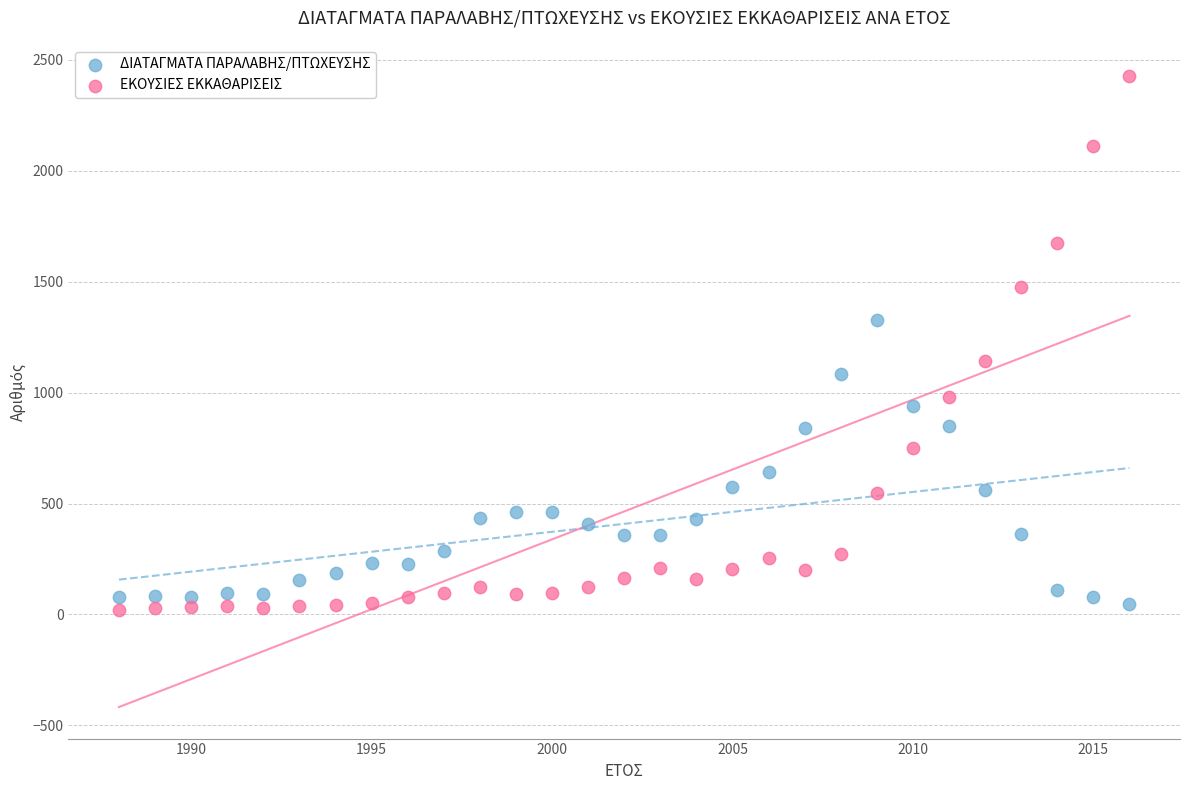

Which series contains the highest Y value?

ΕΚΟΥΣΙΕΣ ΕΚΚΑΘΑΡΙΣΕΙΣ